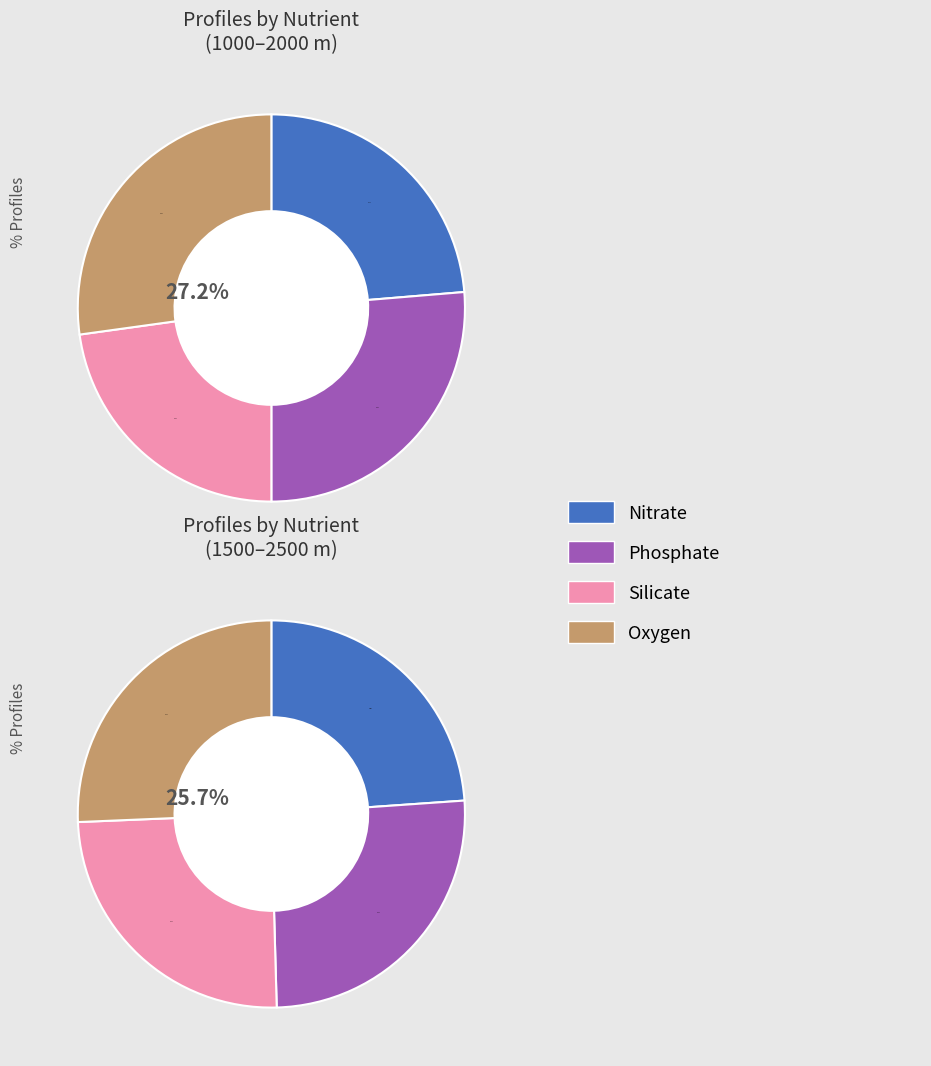

What percentage is the profiles_nitrate slice, to the nearest percent?

21%